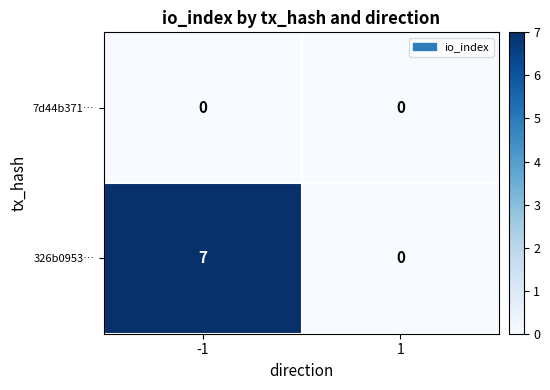

List the series in order of their overall mean, highest first.

326b0953…, 7d44b371…